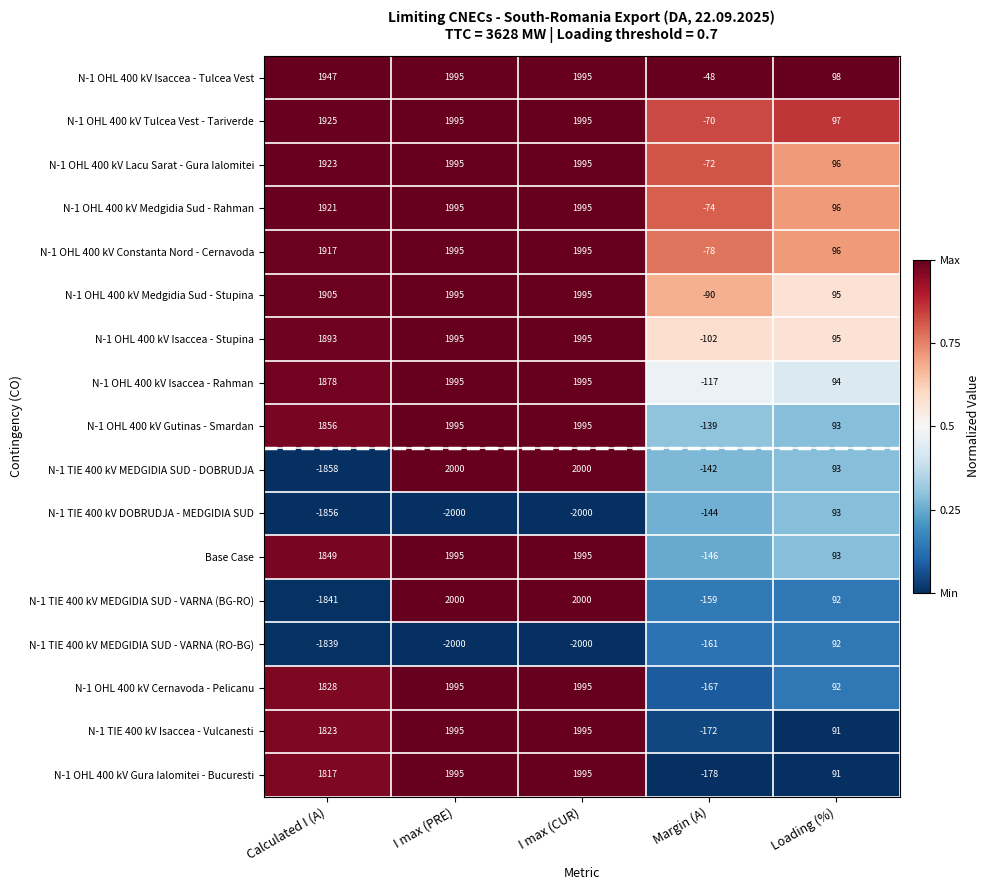

What is the highest value of the N-1 TIE 400 kV DOBRUDJA - MEDGIDIA SUD series?

93